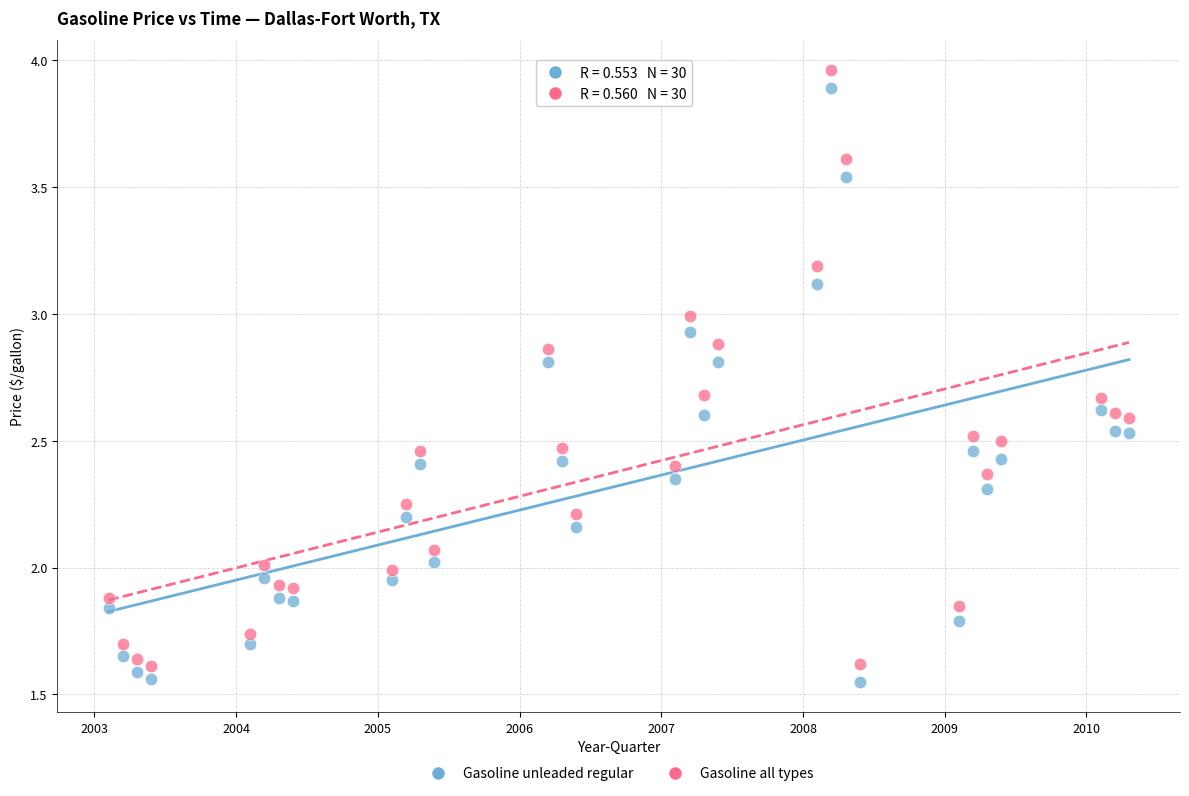

Which series reaches the maximum Y coordinate?

Gasoline all types